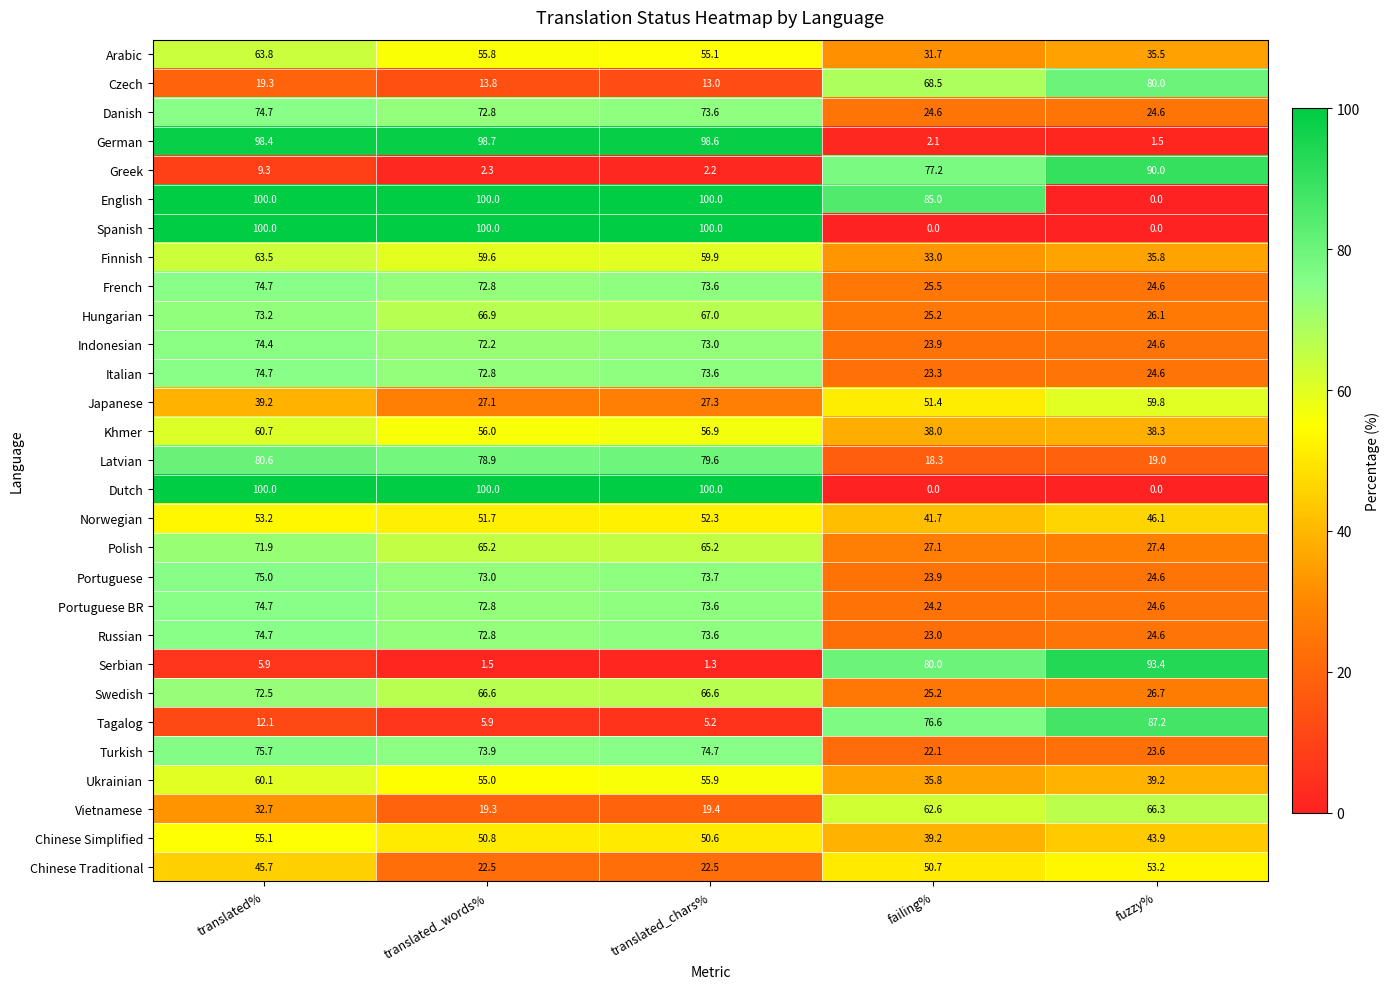

What is the difference between the maximum and minimum values in the Norwegian series?

11.5